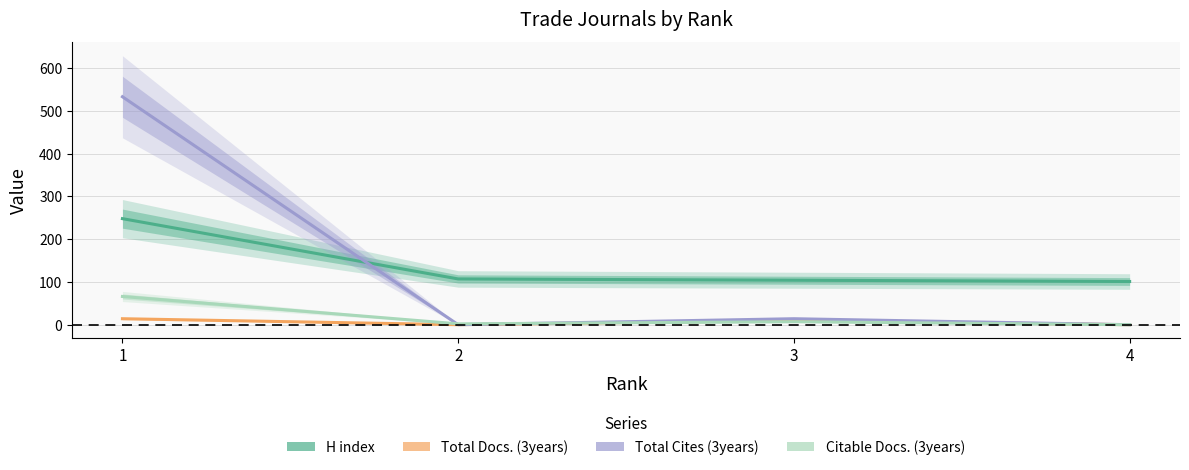

What is the sum of all H index values?

560